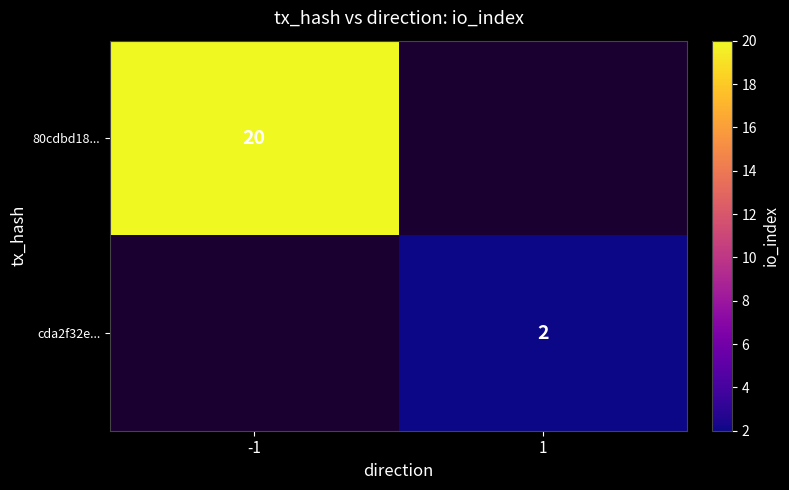

True or false: cda2f32e... has a value of 2 at 1.

True